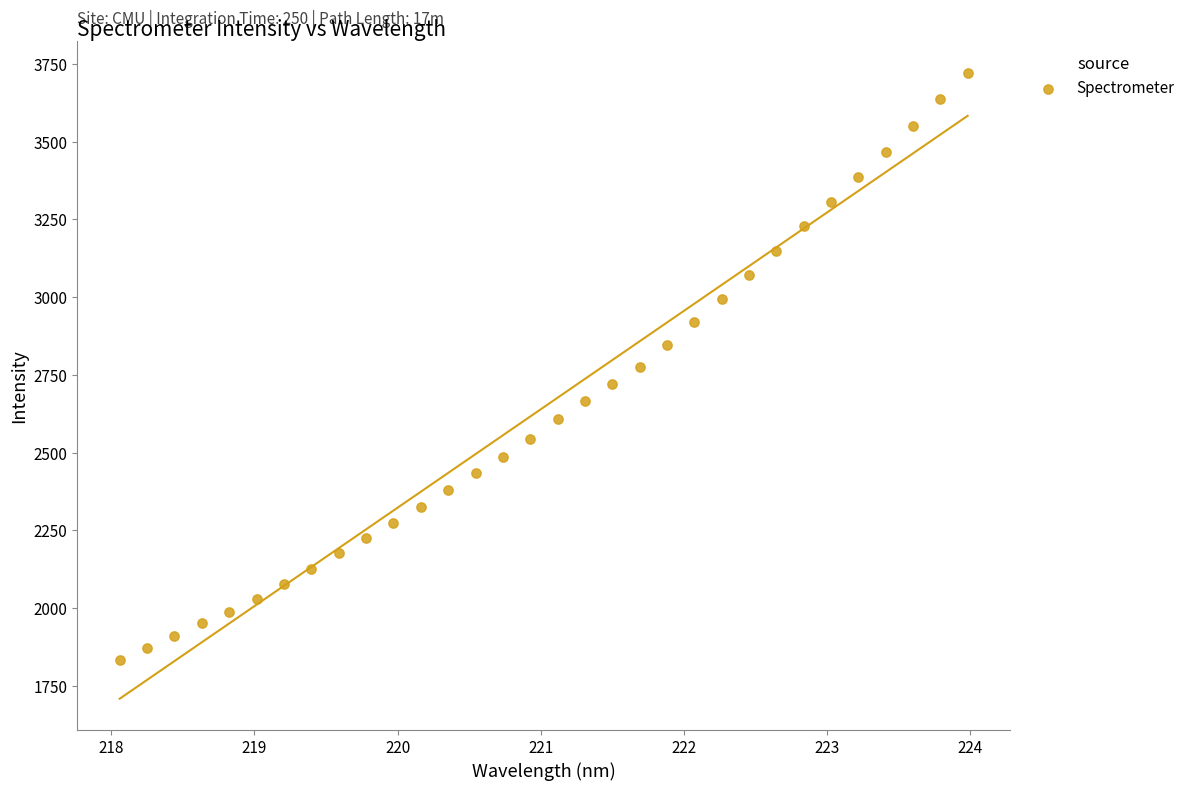

What is the range of Y values (max minus min)?

1887.4